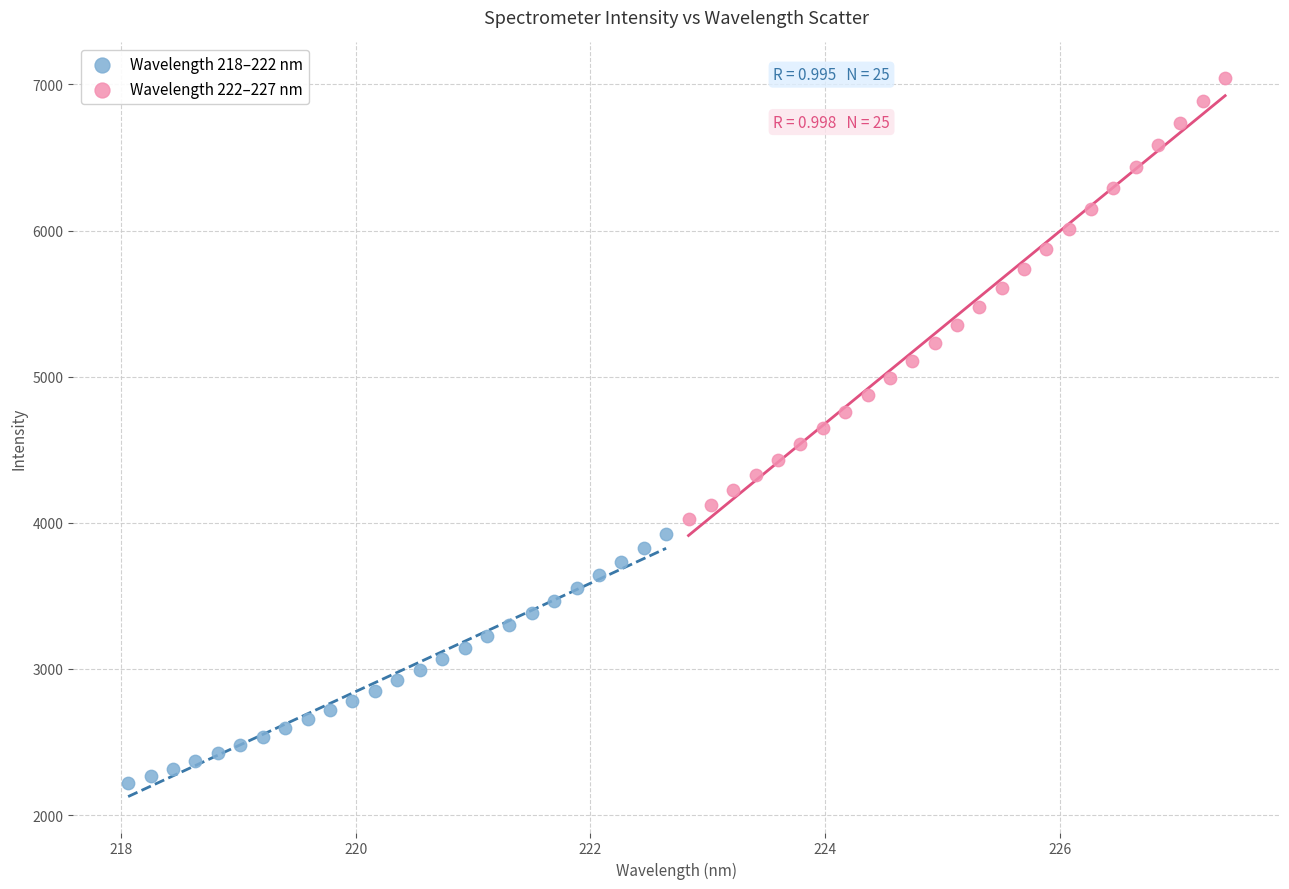

Which series has the largest Y range (max minus min)?

Wavelength 222–227 nm